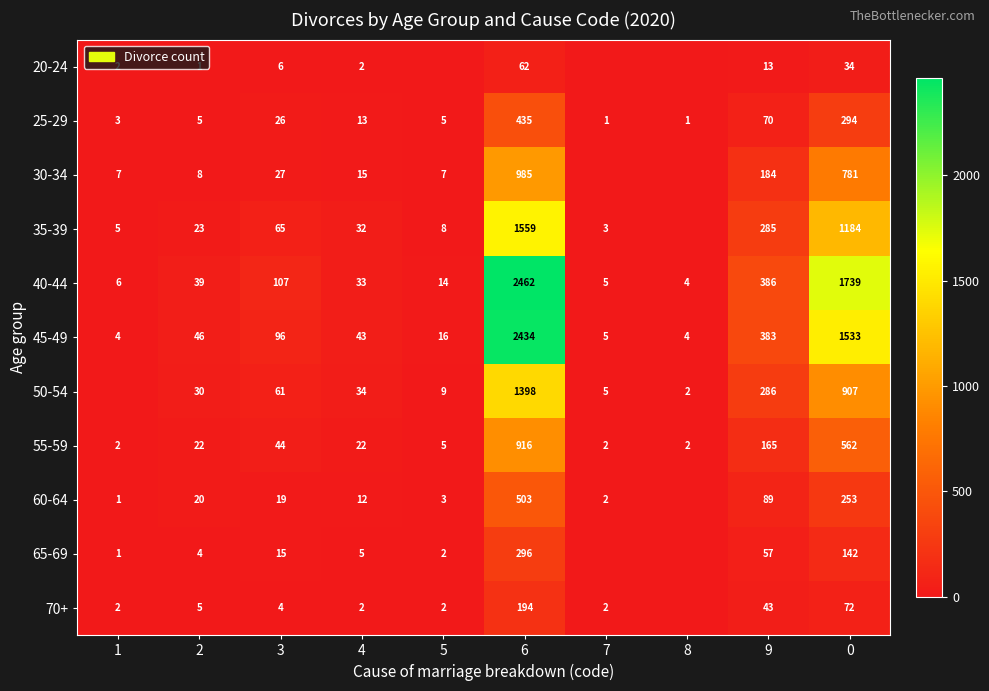

What is the sum of the 60-64 values at 5 and 2?

23